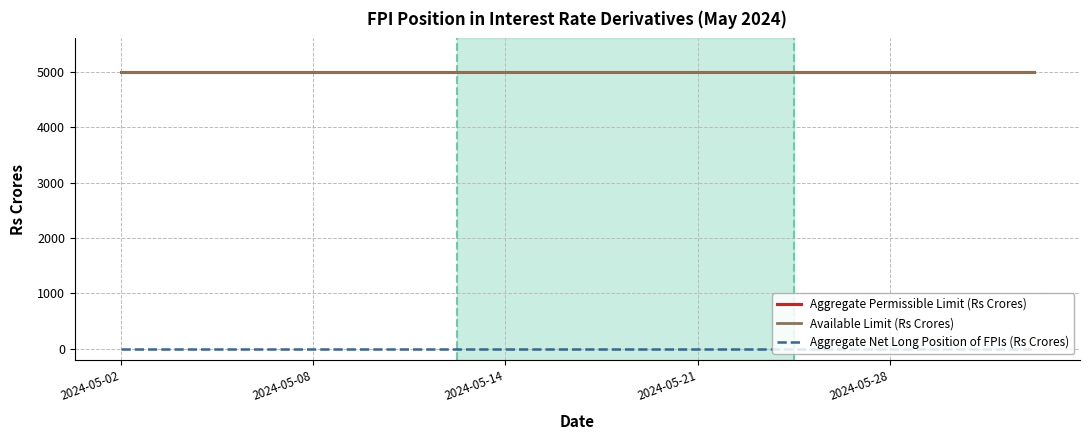

What is the value of the Available Limit (Rs Crores) point at the 3rd from the left?

5000